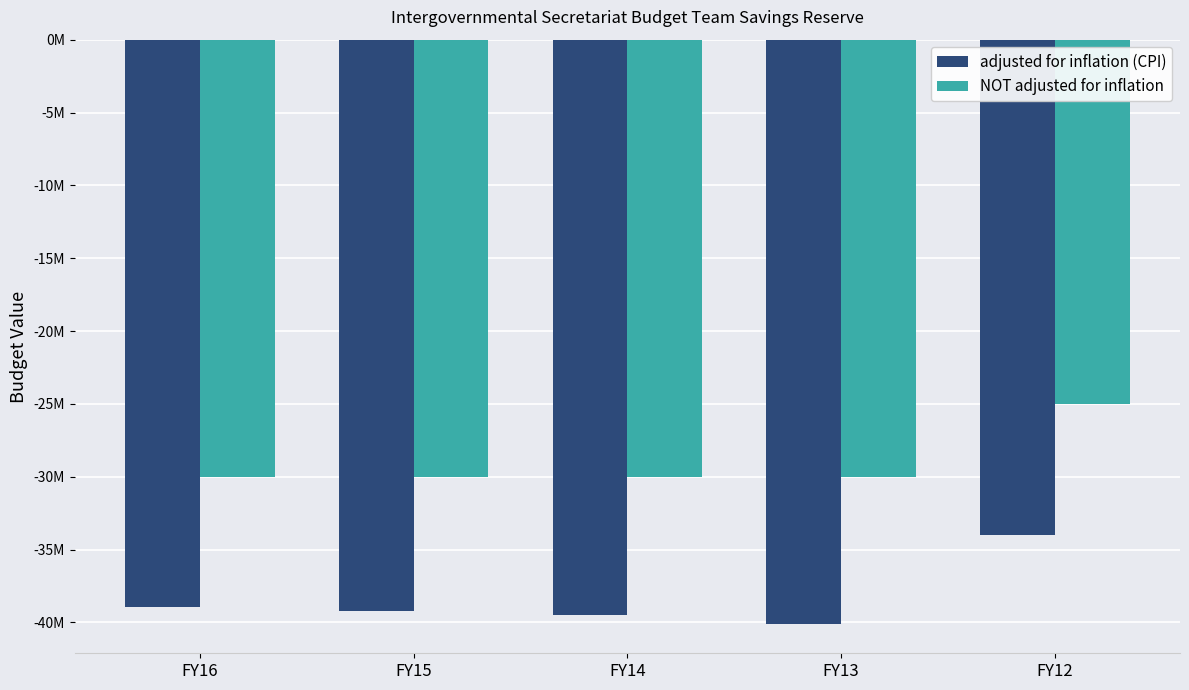

What is the value of the NOT adjusted for inflation bar at the 5th from the left?

-25000000